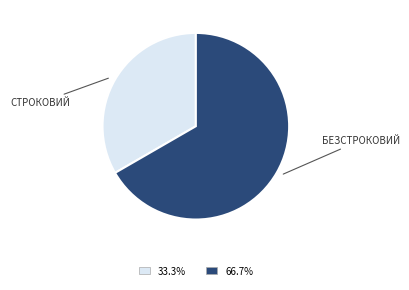

Count the number of slices in the pie.

2